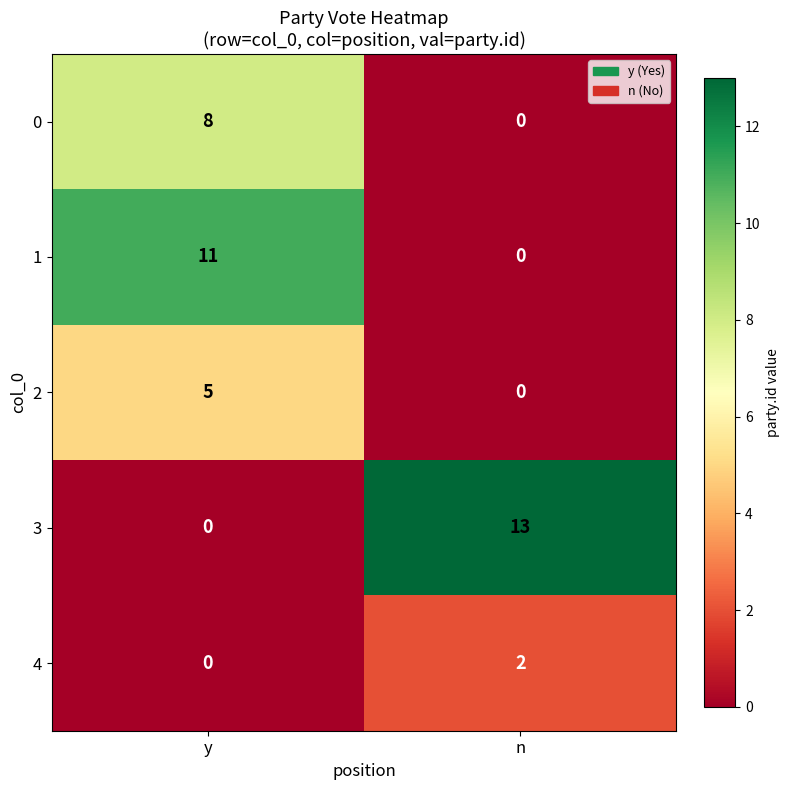

What is the difference between the 1 values at y and n?

11